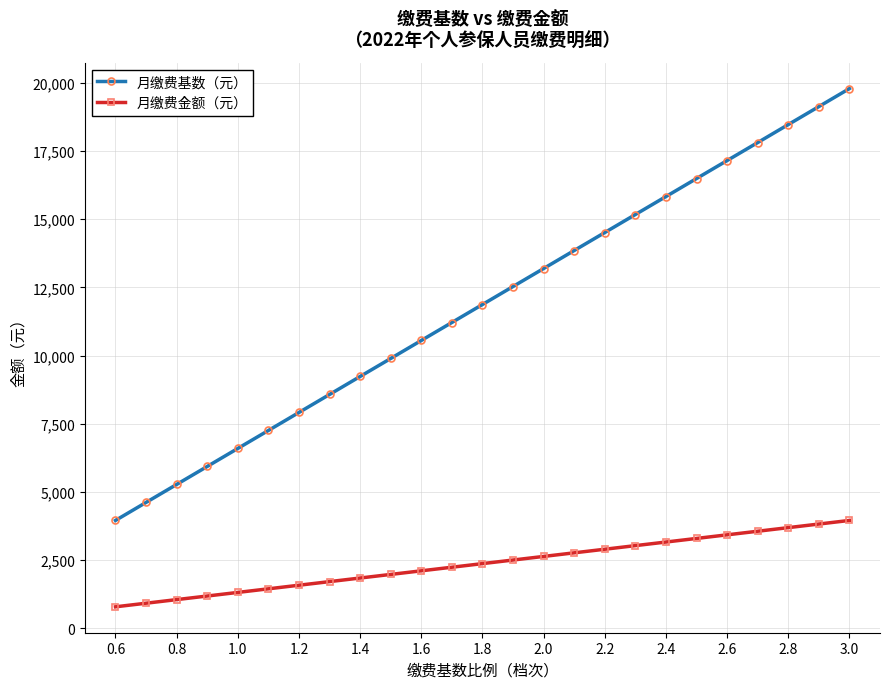

Reading left to right, what are all the values shown in this chart?

月缴费基数（元）: 3957.0	4617.0	5276.0	5935.0	6595.0	7254.0	7914.0	8573.0	9233.0	9892.0	10552.0	11211.0	11870.0	12530.0	13189.0	13849.0	14508.0	15168.0	15827.0	16487.0	17146.0	17805.0	18465.0	19124.0	19784.0
月缴费金额（元）: 791.4	923.4	1055.2	1187.0	1319.0	1450.8	1582.8	1714.6	1846.6	1978.4	2110.4	2242.2	2374.0	2506.0	2637.8	2769.8	2901.6	3033.6	3165.4	3297.4	3429.2	3561.0	3693.0	3824.8	3956.8